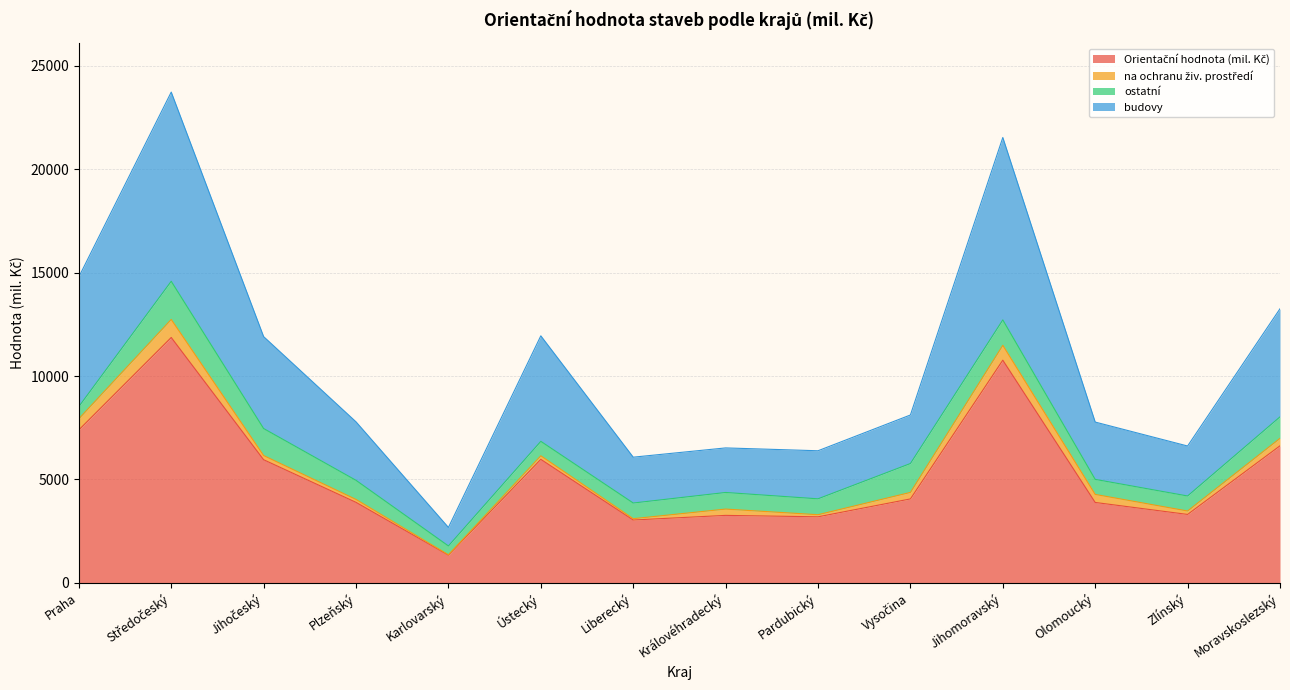

Which category has the lowest value across all series?

Karlovarský